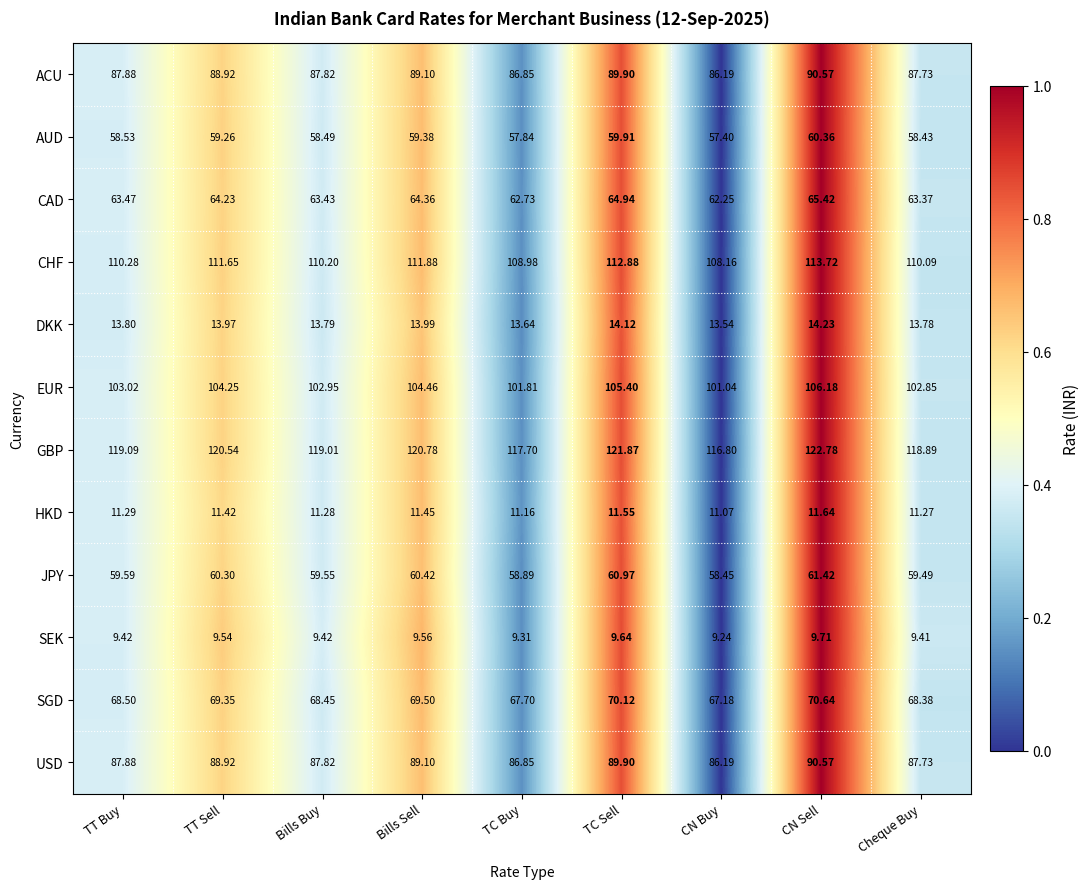

Which label corresponds to the largest value in the chart?

CN Sell